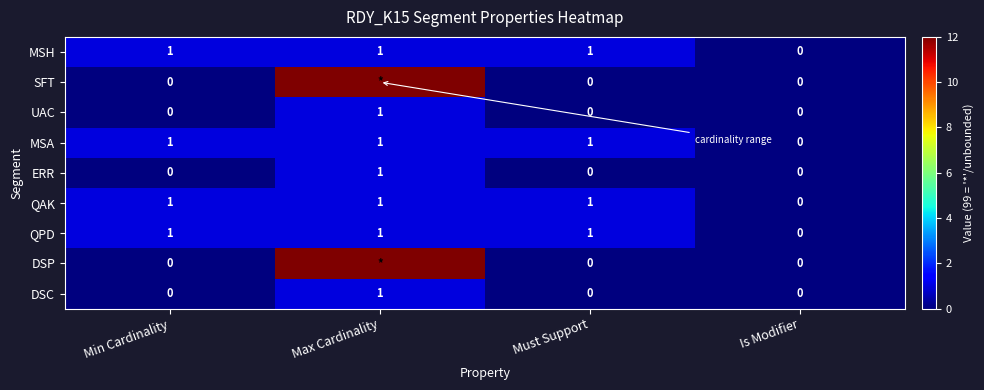

Is it true that QAK equals 1 at Is Modifier?

False